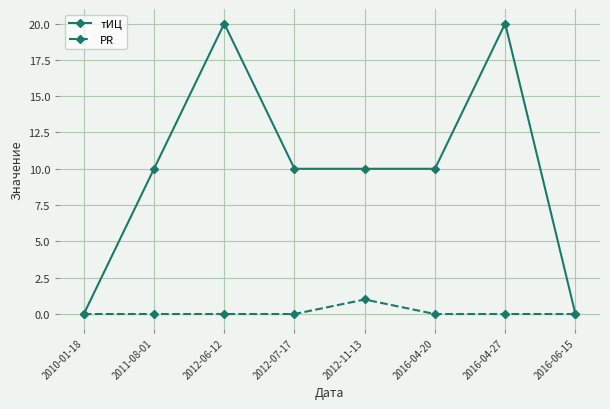

What is the sum of all тИЦ values?

80